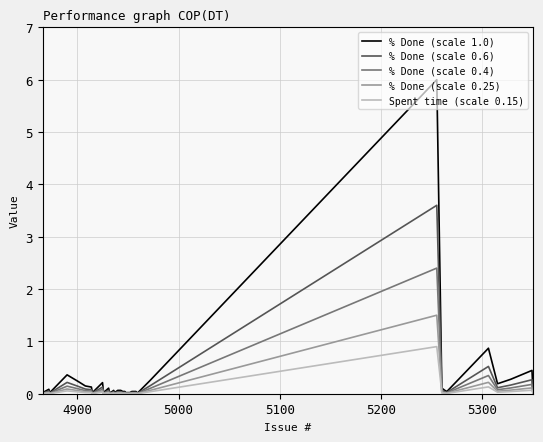

List the series in order of their peak value, lowest first.

Spent time (scale 0.15), % Done (scale 0.25), % Done (scale 0.4), % Done (scale 0.6), % Done (scale 1.0)